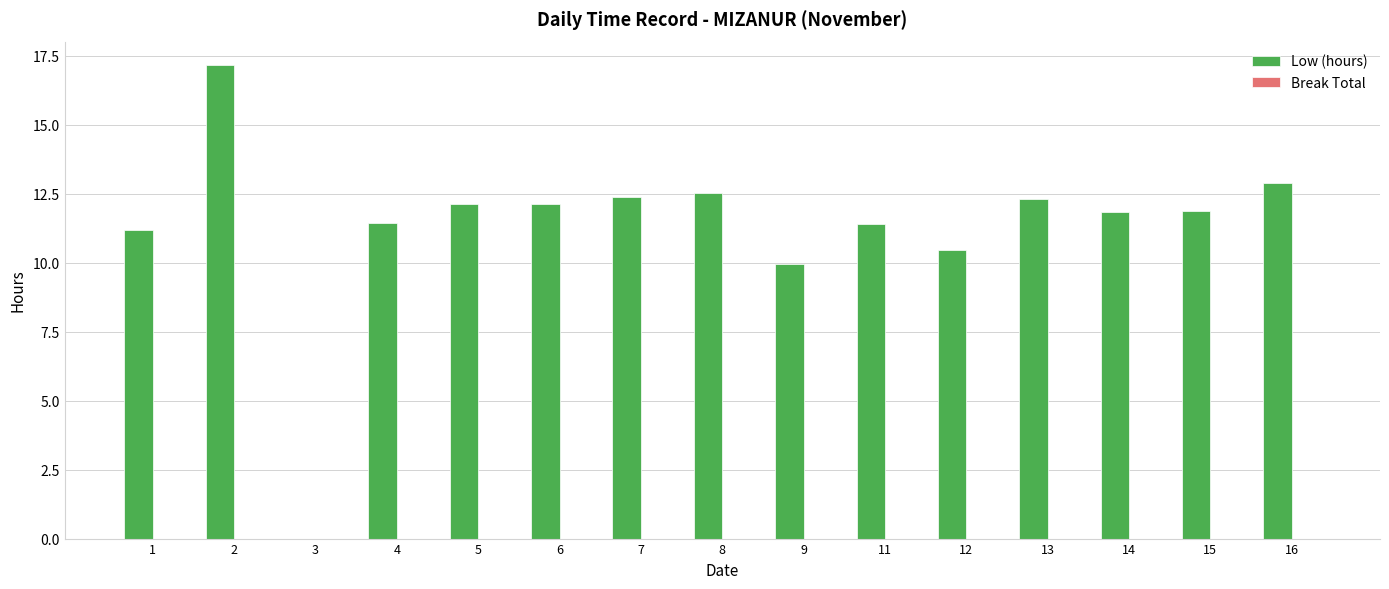

What is the change in value from 4 to 5?

+0.7